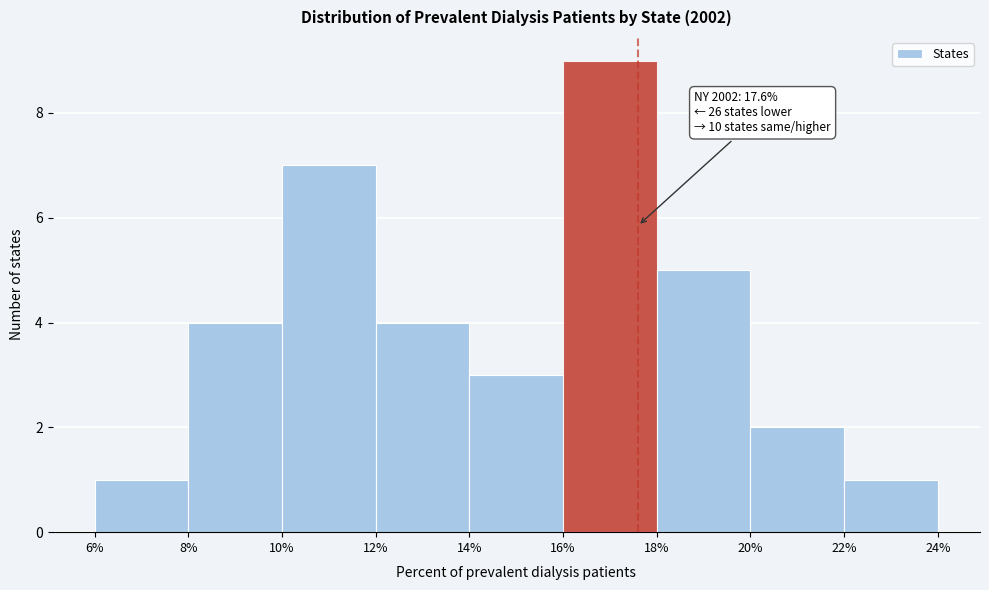

Over which range of the x-axis is the bar tallest?

16% to 18%